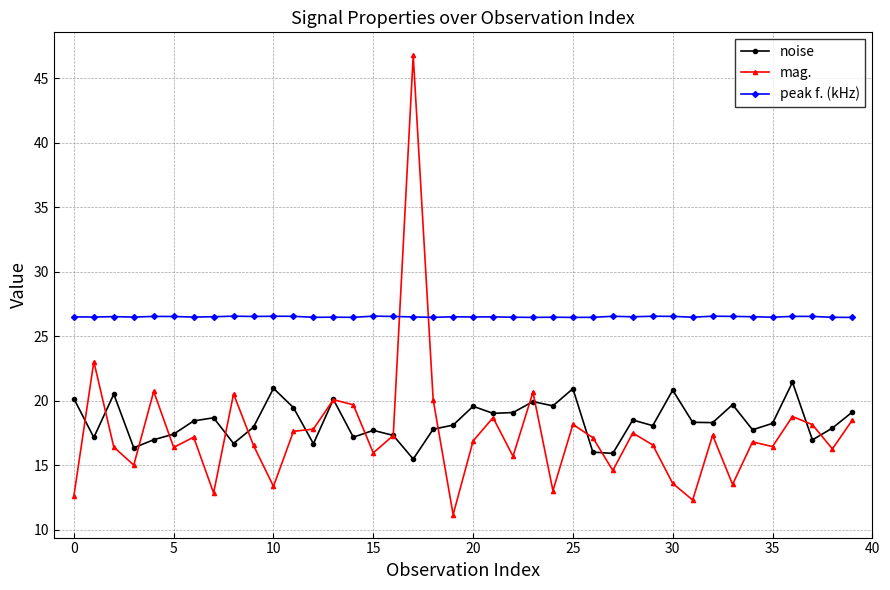

True or false: noise and peak f. (kHz) cross at least once.

False